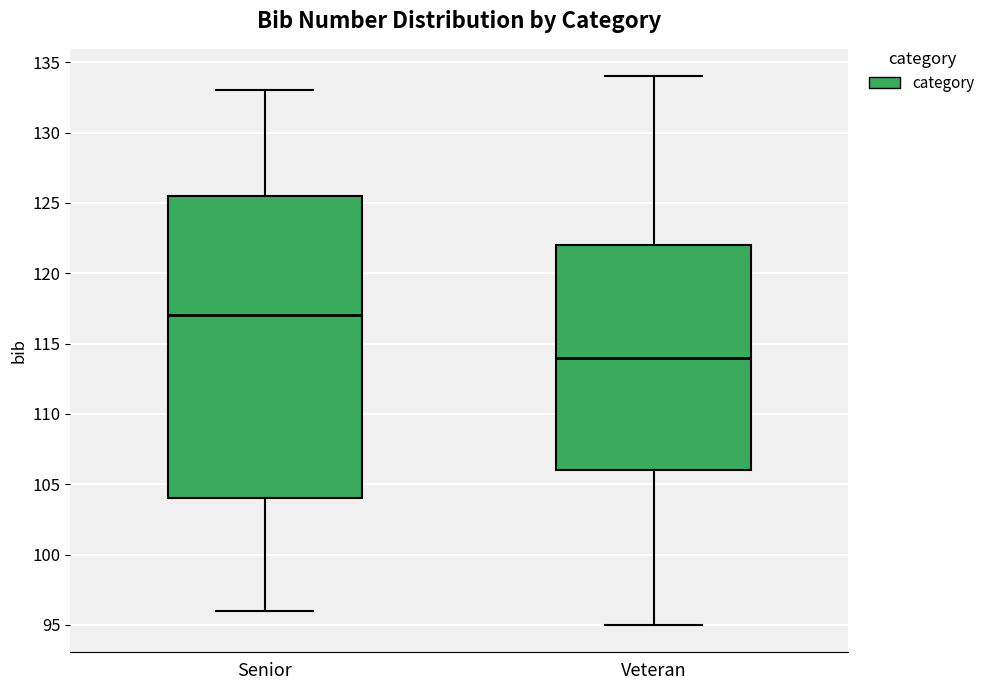

Reading left to right, transcribe this box plot: for each box, give where its median line is, the range the box spans, and where its two whiskers end, as read against the y-axis. The values are not printed on the chart, so give them approximately, as read against the axis.

Senior: median 117.0, box 104.0 to 125.5, whiskers 96.0 to 133.0
Veteran: median 114.0, box 106.0 to 122.0, whiskers 95.0 to 134.0